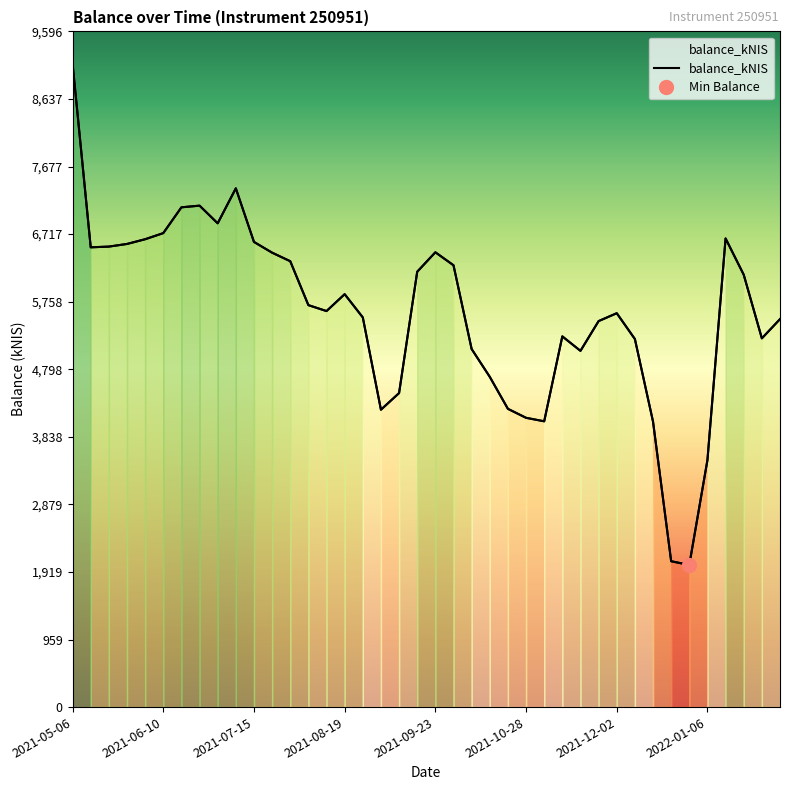

Where is the first local minimum?

2021-05-13